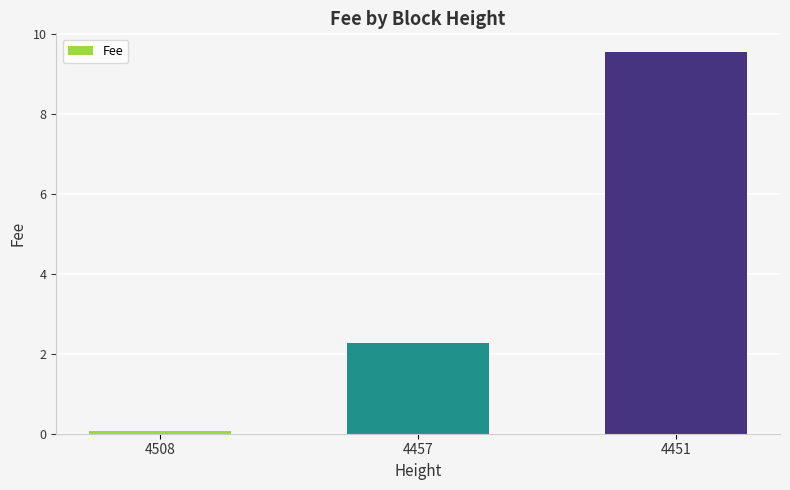

At which category does the chart reach its peak across all series?

4451